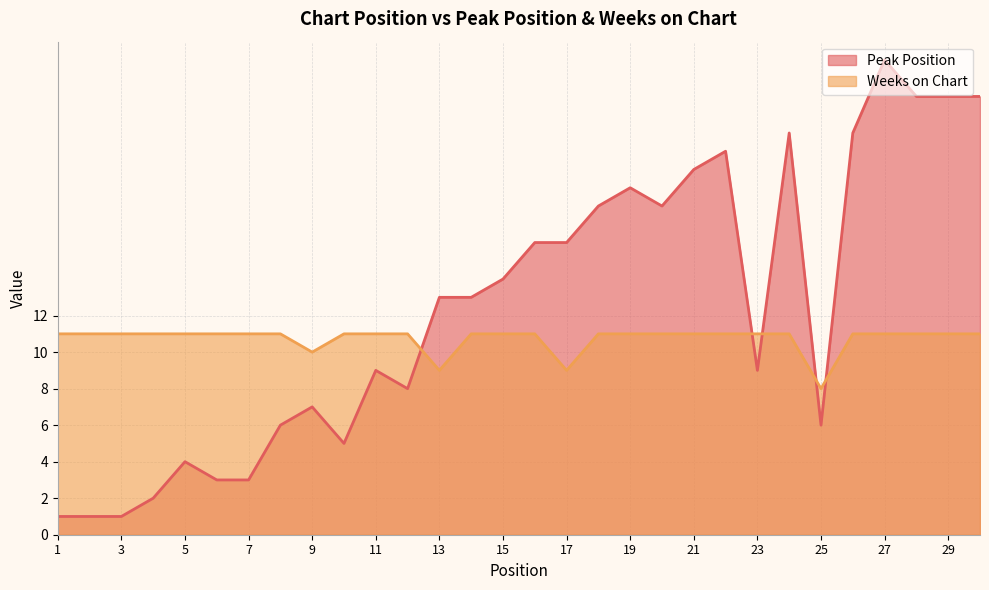

Reading right to left, what are all the values shown in this chart?

Peak Position: 24	24	24	26	22	6	22	9	21	20	18	19	18	16	16	14	13	13	8	9	5	7	6	3	3	4	2	1	1	1
Weeks on Chart: 11	11	11	11	11	8	11	11	11	11	11	11	11	9	11	11	11	9	11	11	11	10	11	11	11	11	11	11	11	11